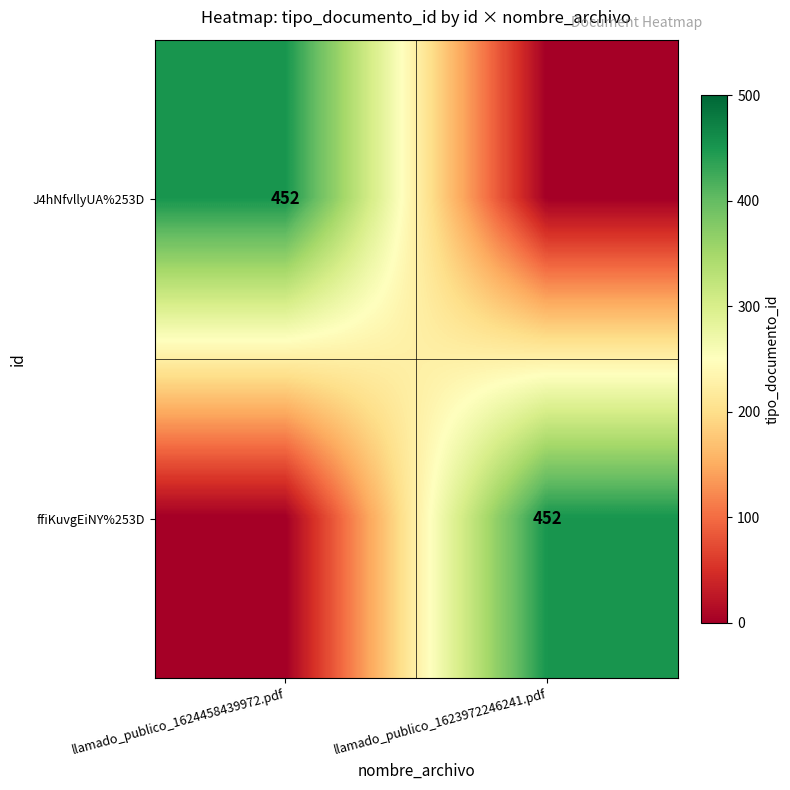

The J4hNfvllyUA%253D series shows 452 at llamado_publico_1624458439972.pdf. True or false?

True